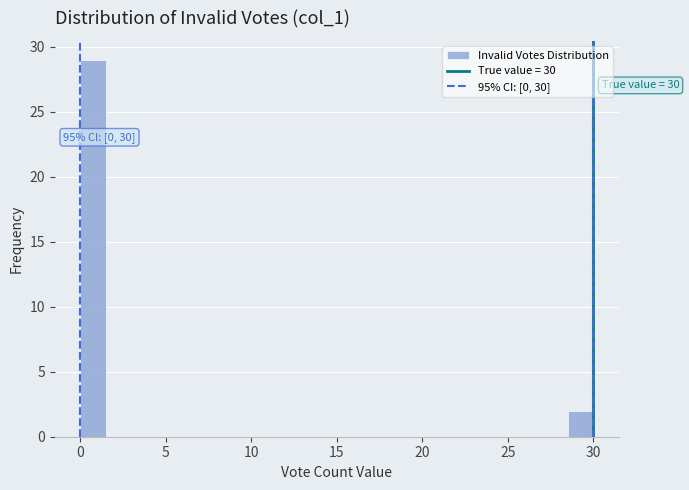

Around what value on the x-axis is the tallest bar? Give the approximate position of its centre, as read against the axis.

1.0